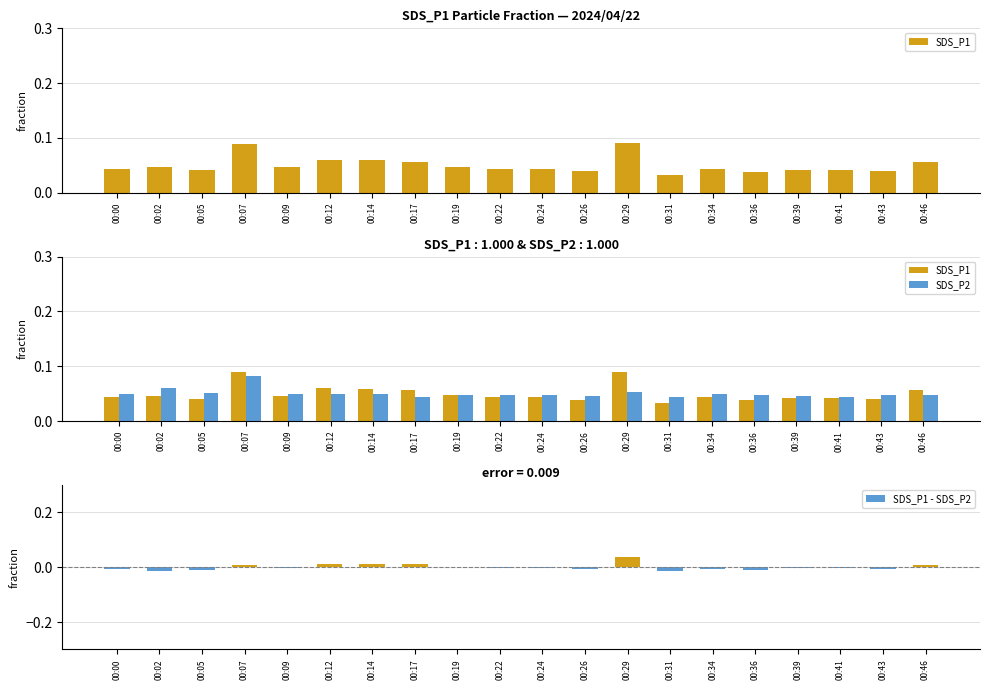

What are all the series names shown in the legend?

SDS_P1, SDS_P2, SDS_P1 - SDS_P2